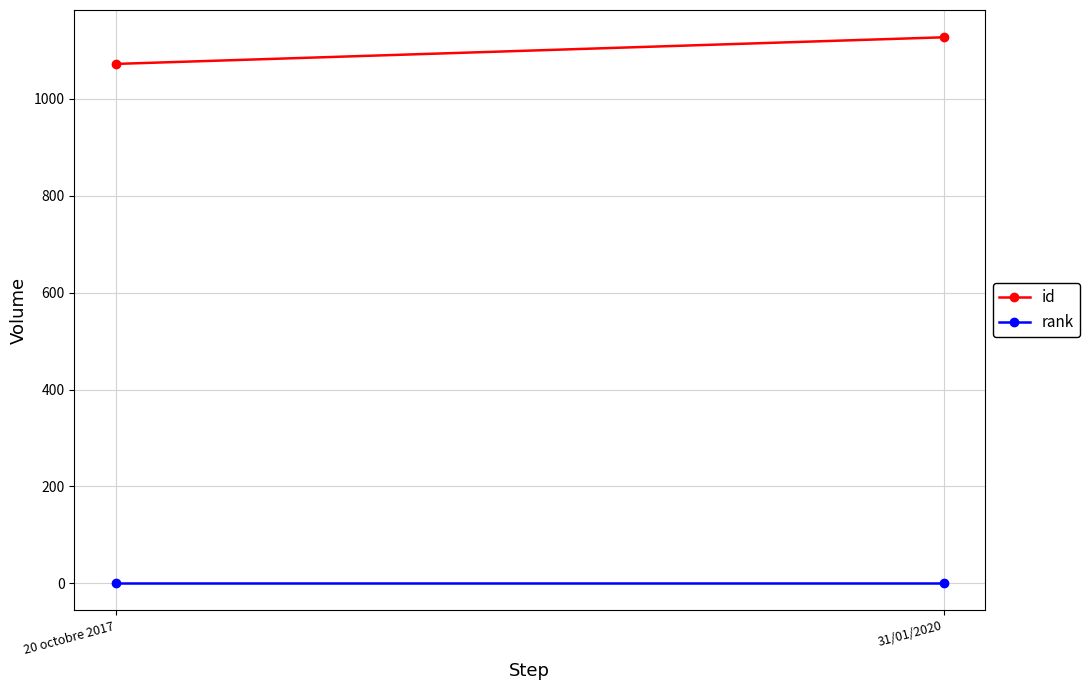

Which series has the largest total across all categories?

id